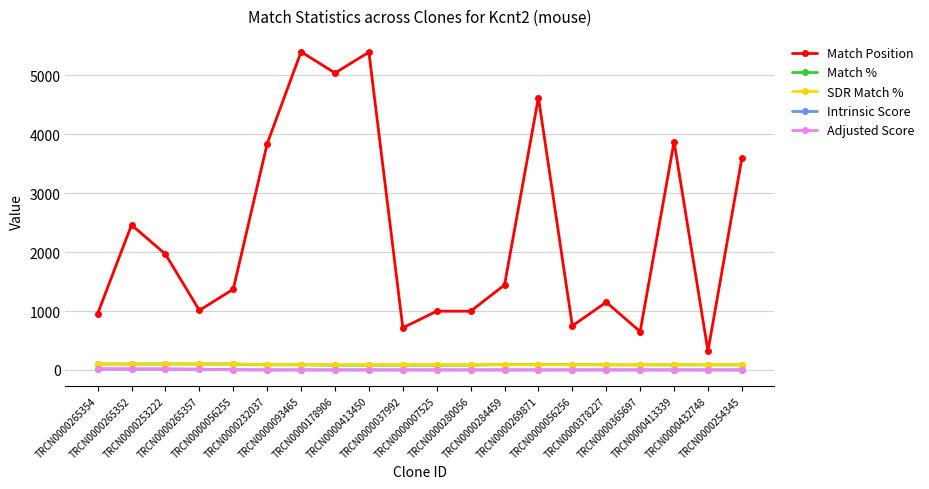

What is the label of the 7th point from the left?

TRCN0000093465